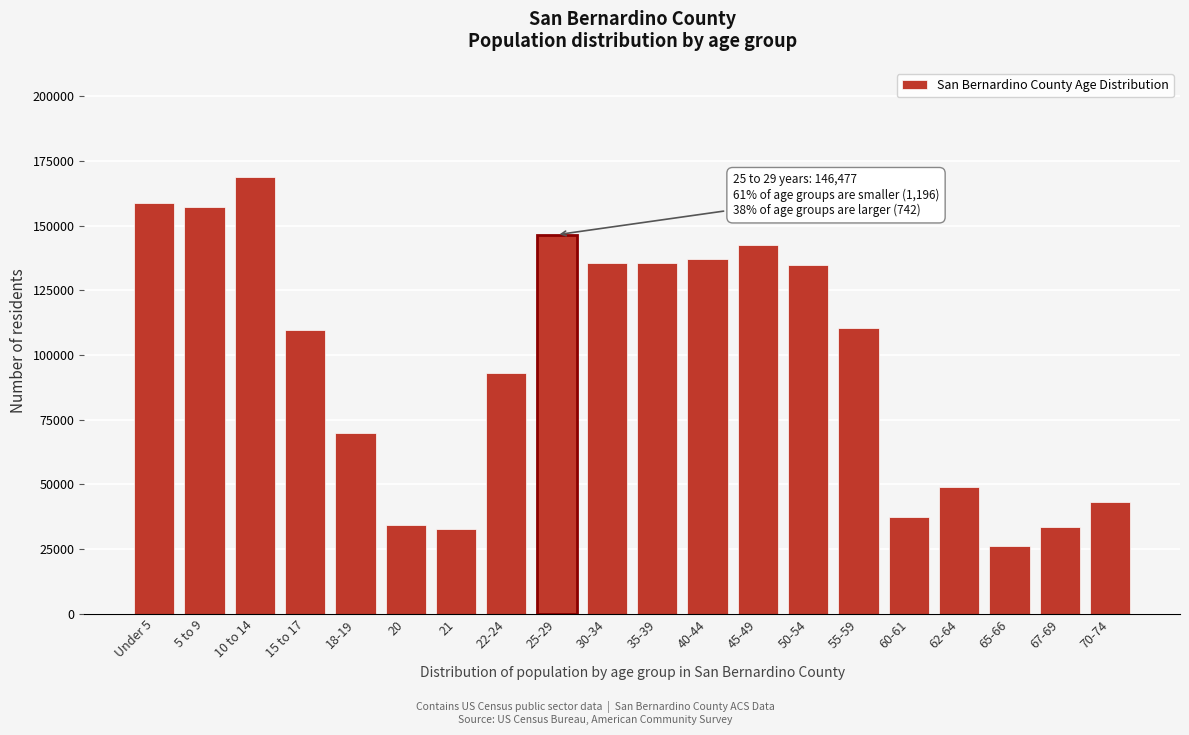

What is the label of the 17th bar from the right?

15 to 17